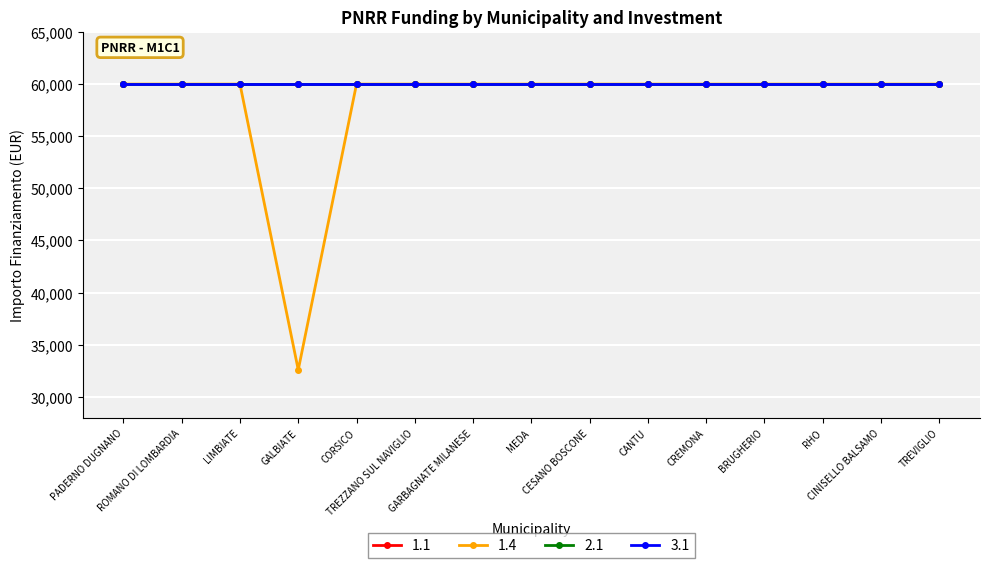

What is the maximum value for 1.4?

59966